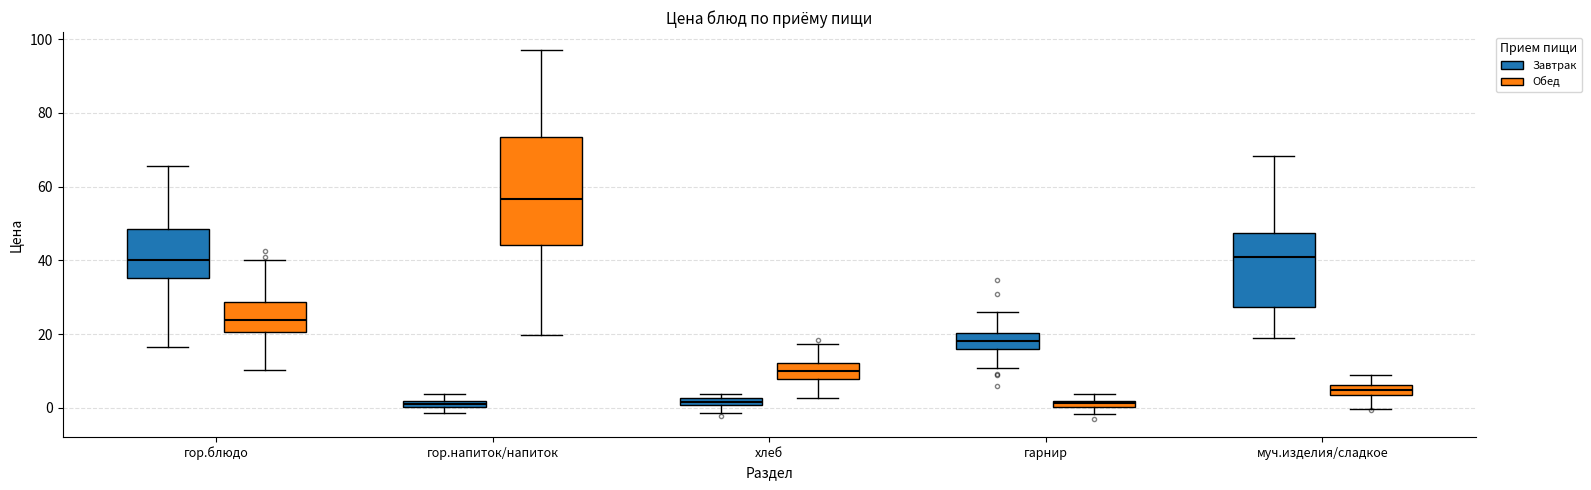

Which box's median line is the highest?

гор.напиток/напиток (Обед)